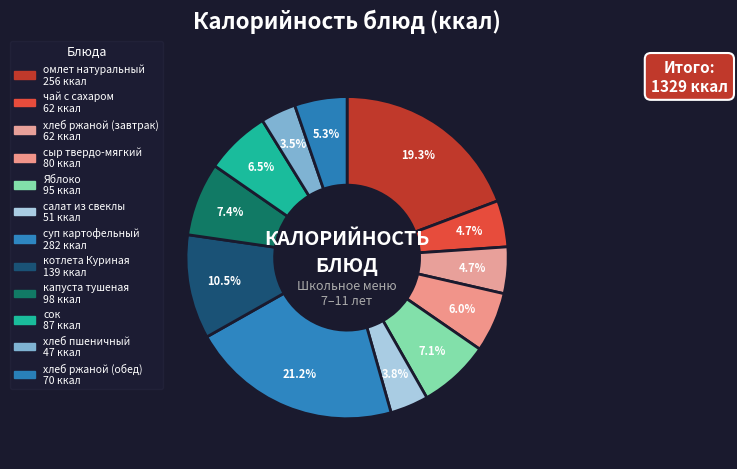

What portion of the pie excludes хлеб пшеничный?

96.5%